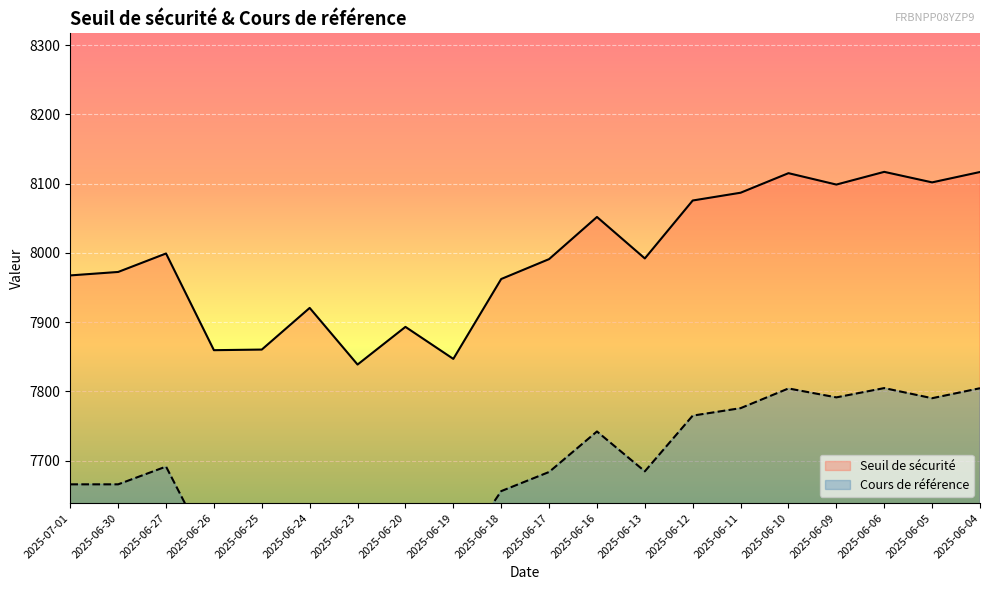

Rank the series at 2025-06-13 from highest to lowest value.

Seuil de sécurité, Cours de référence